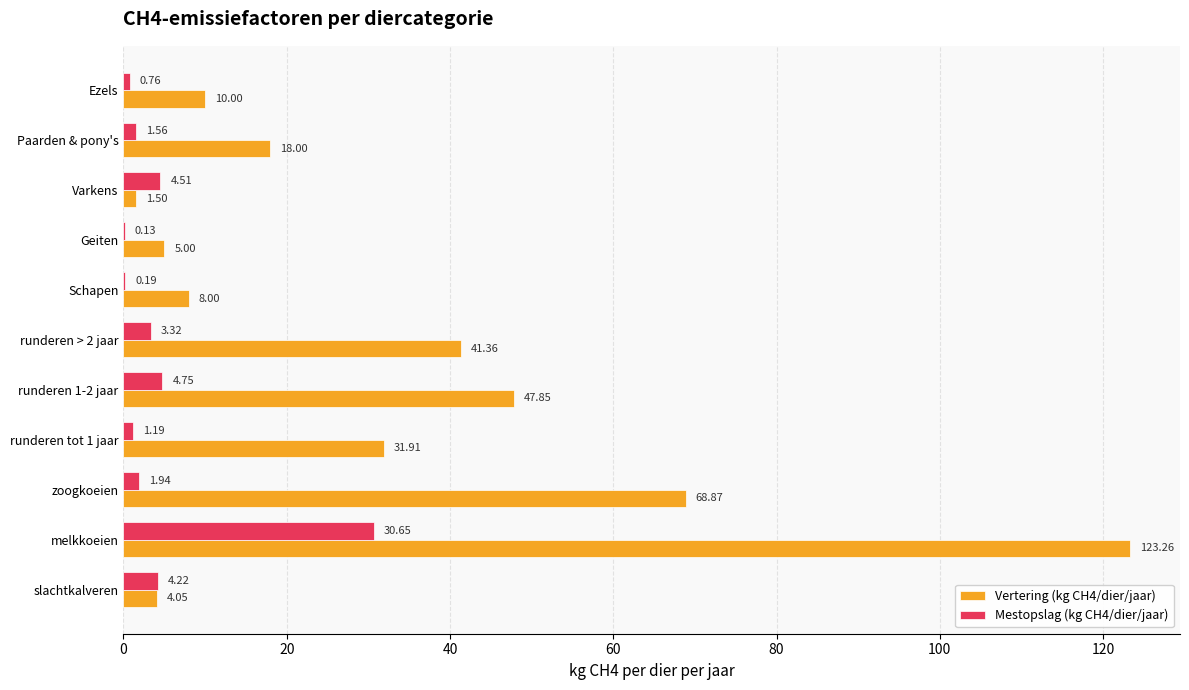

At which label does Mestopslag (kg CH4/dier/jaar) reach its peak?

melkkoeien